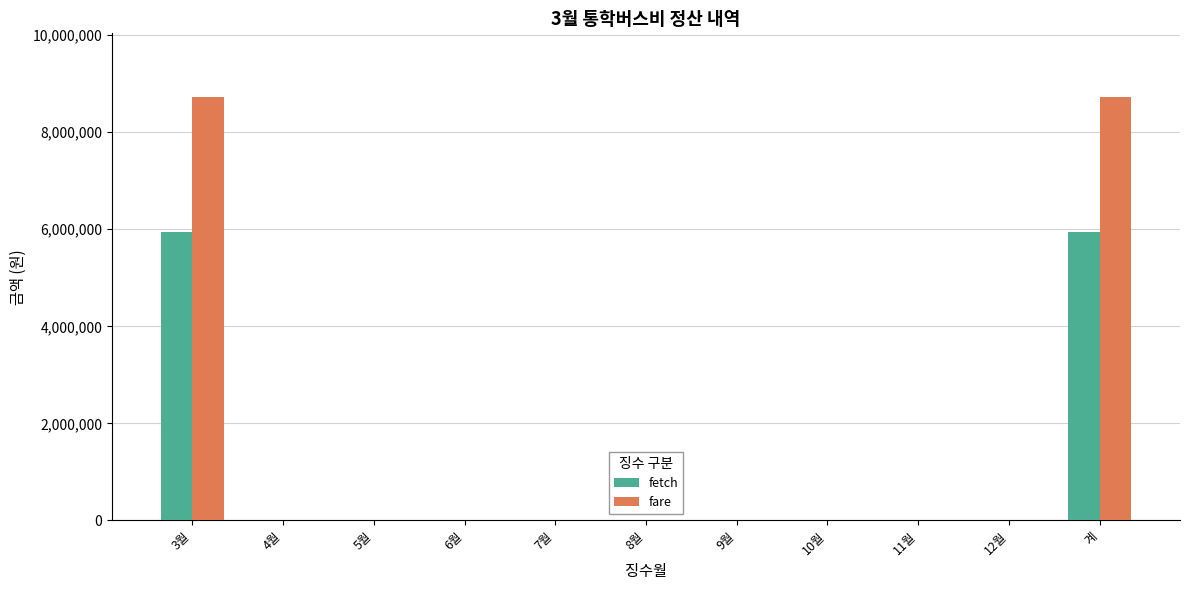

How many groups of bars are there?

11